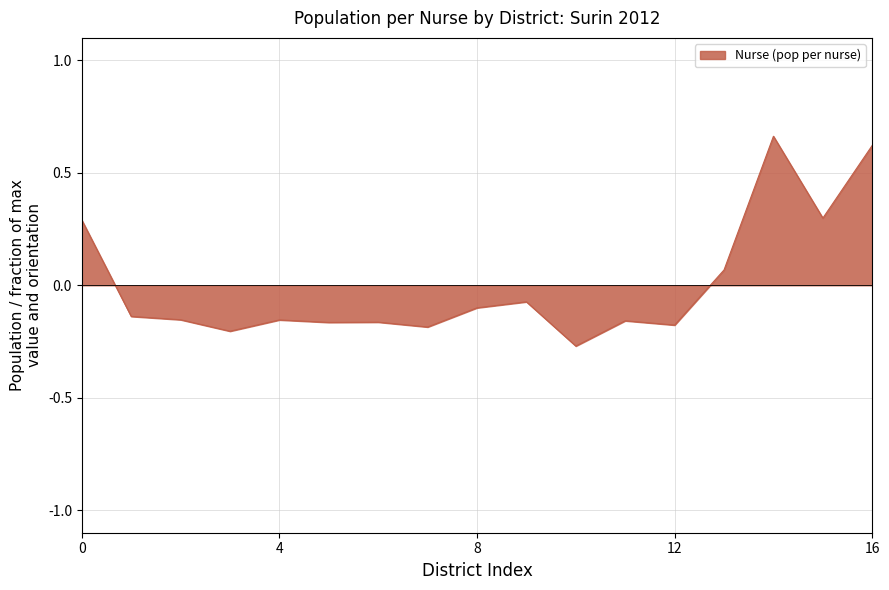

How many values are below zero?

12